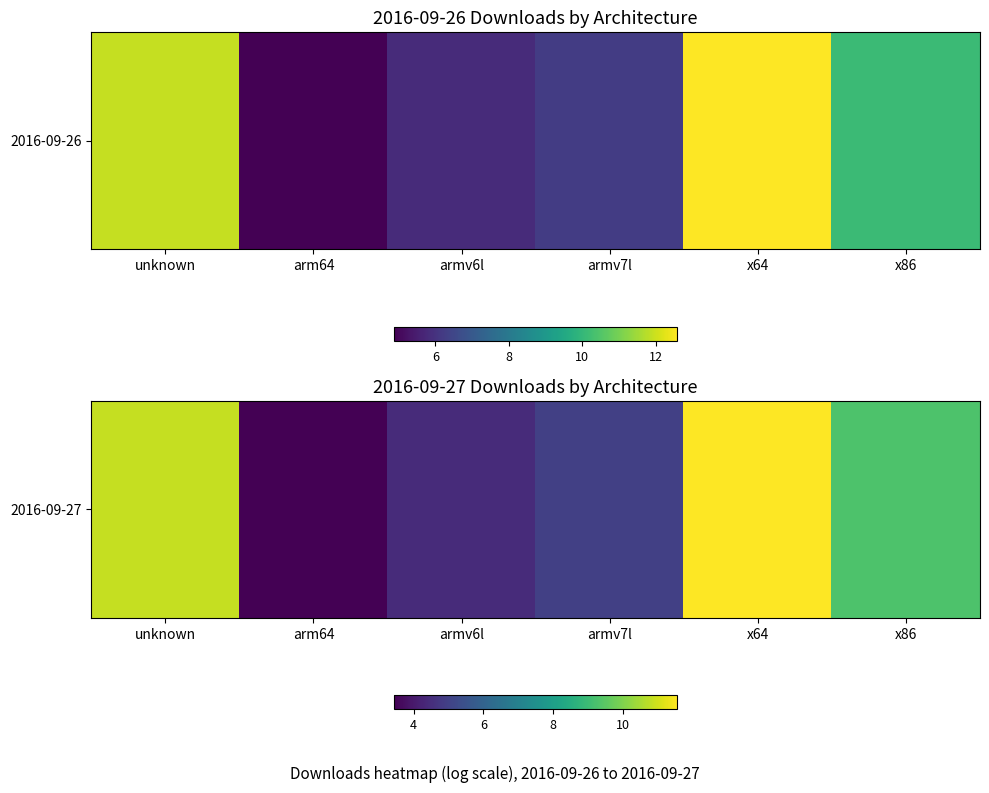

Approximately how many times larger is the value at armv7l compared to x86?

0.5